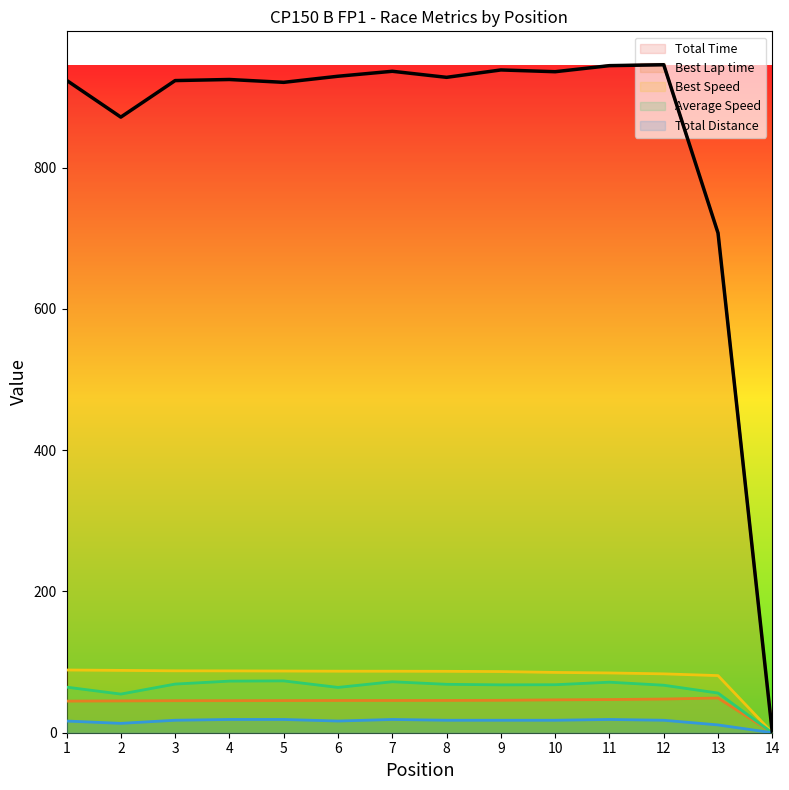

At which category does the chart reach its minimum across all series?

14